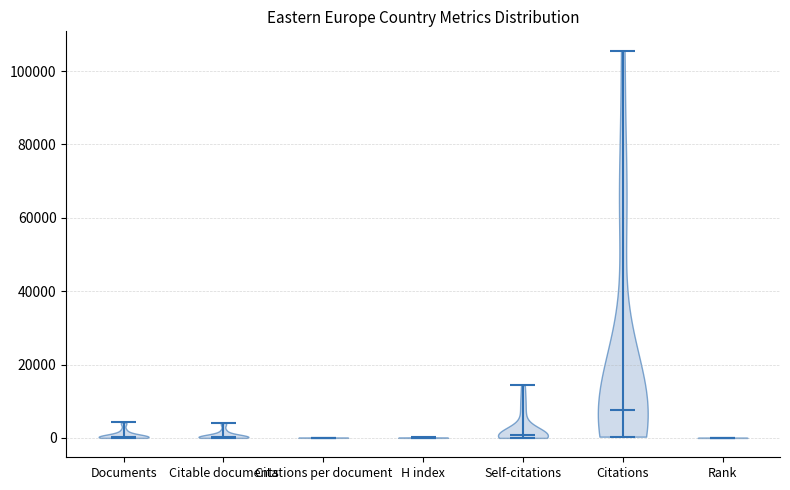

What is the highest point the violin for Self-citations reaches on the y-axis? The values are not printed on the chart, so give them approximately, as read against the axis.

14000